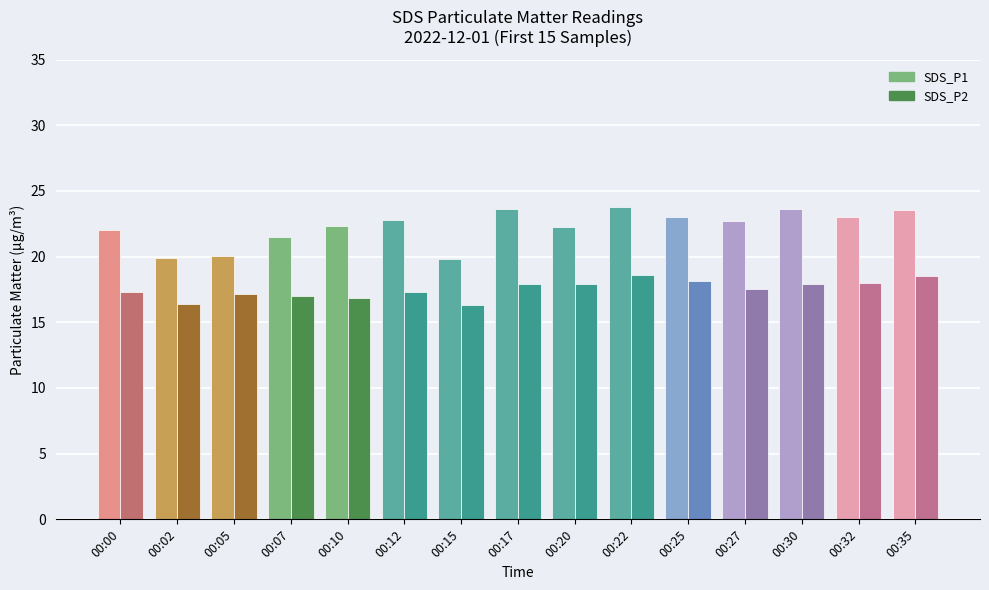

Between 00:17 and 00:07, which is larger?

00:17